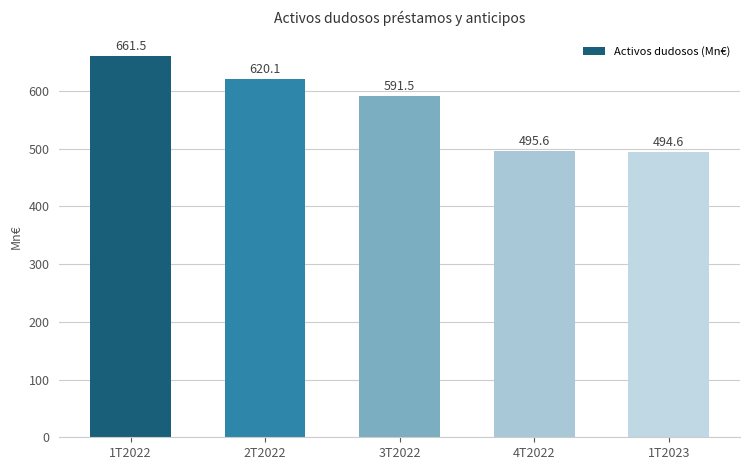

What is the average value?

572.7